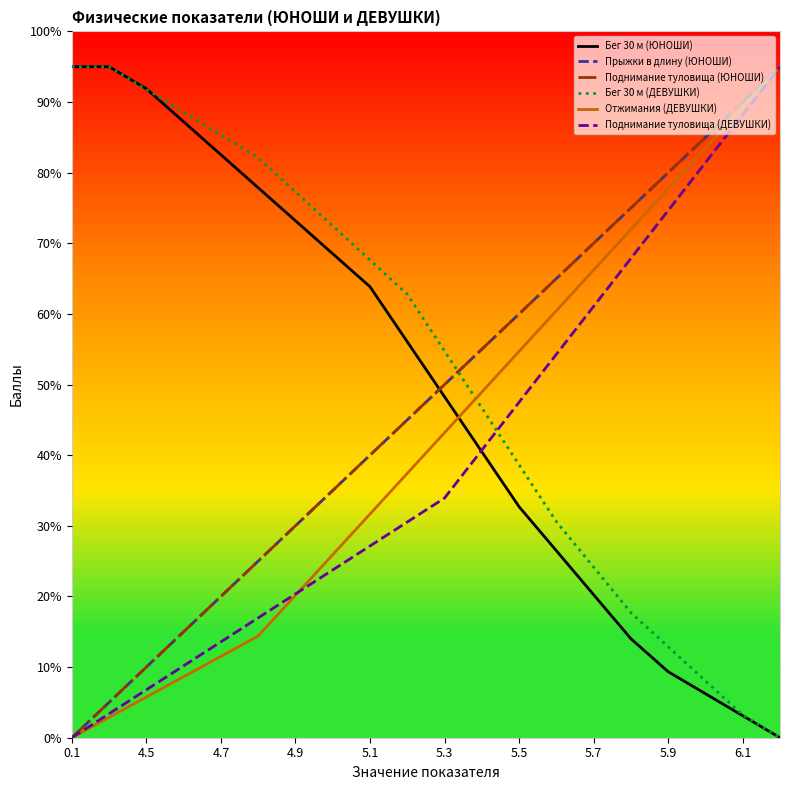

Does the chart have visible grid lines?

No